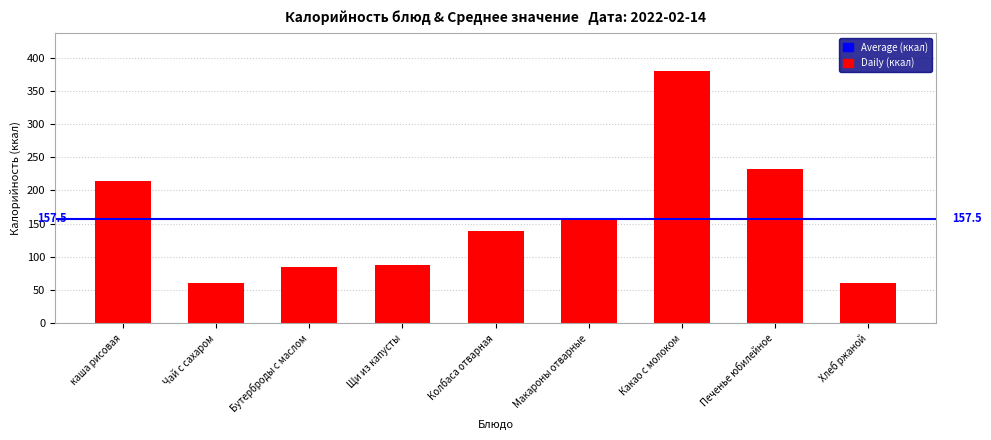

What is the maximum value shown in the chart?

380.0